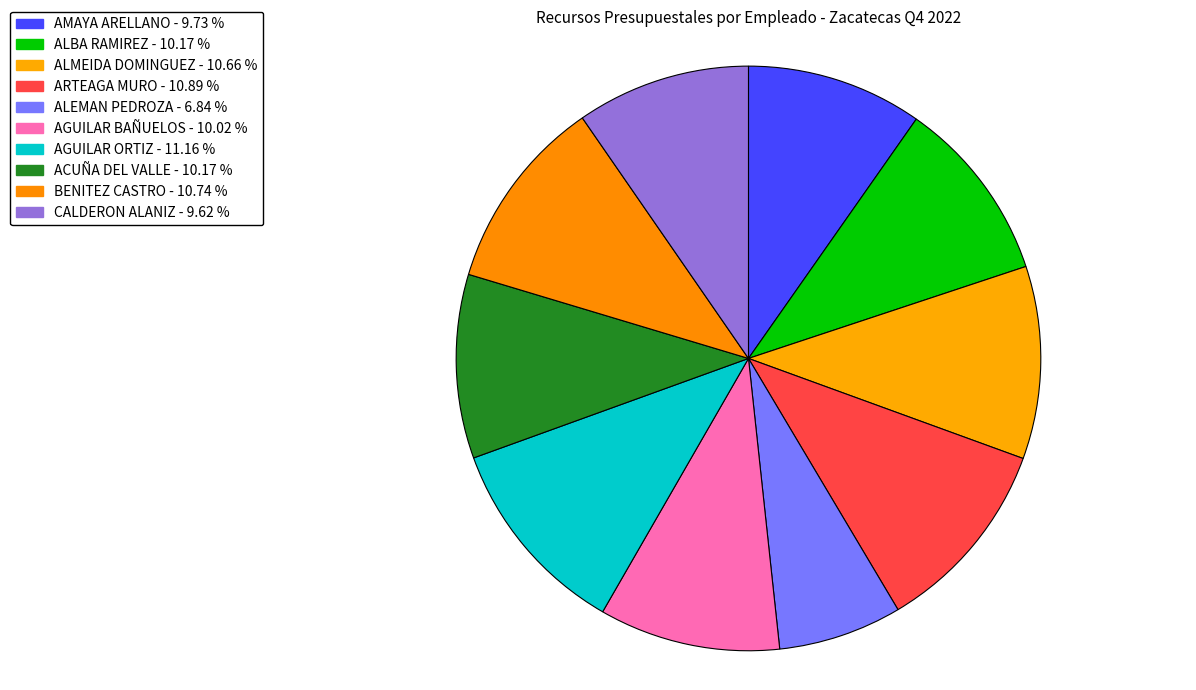

How many segments does this pie chart have?

10